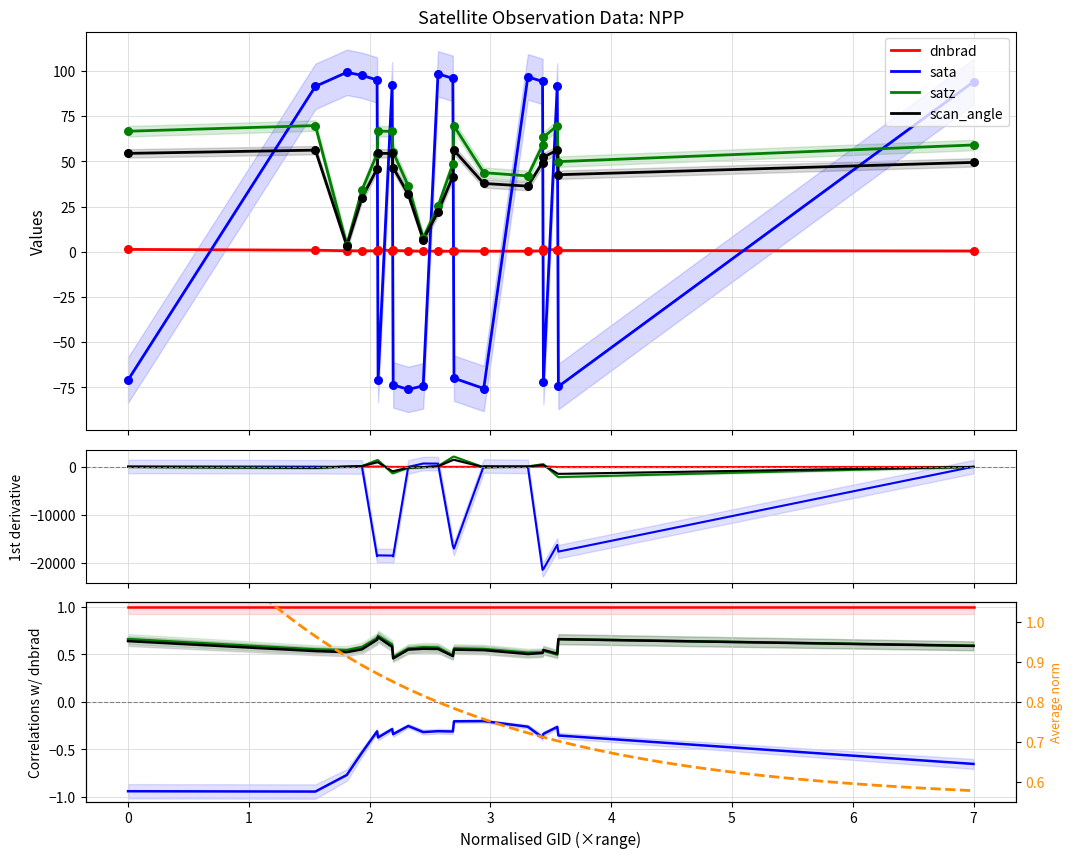

Which series reaches the maximum Y coordinate?

sata